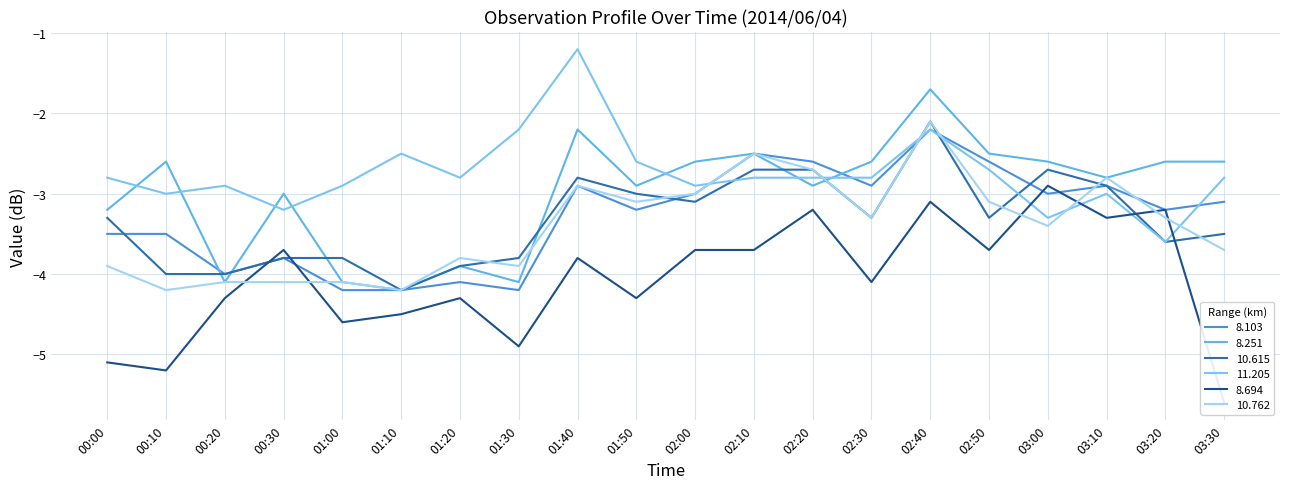

Which series has the largest total across all categories?

11.205